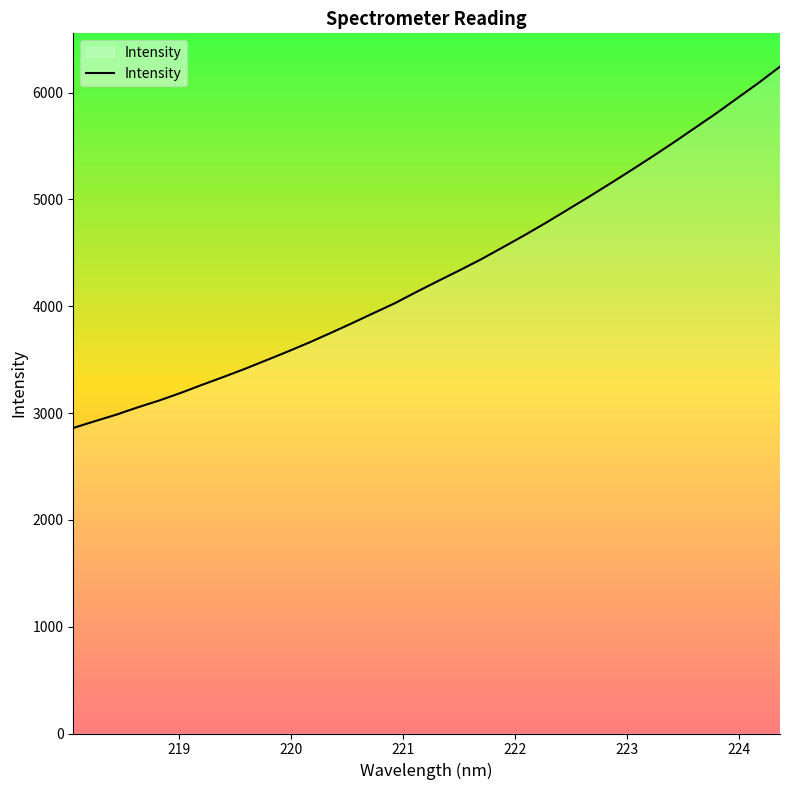

How many lines are shown in the chart?

1